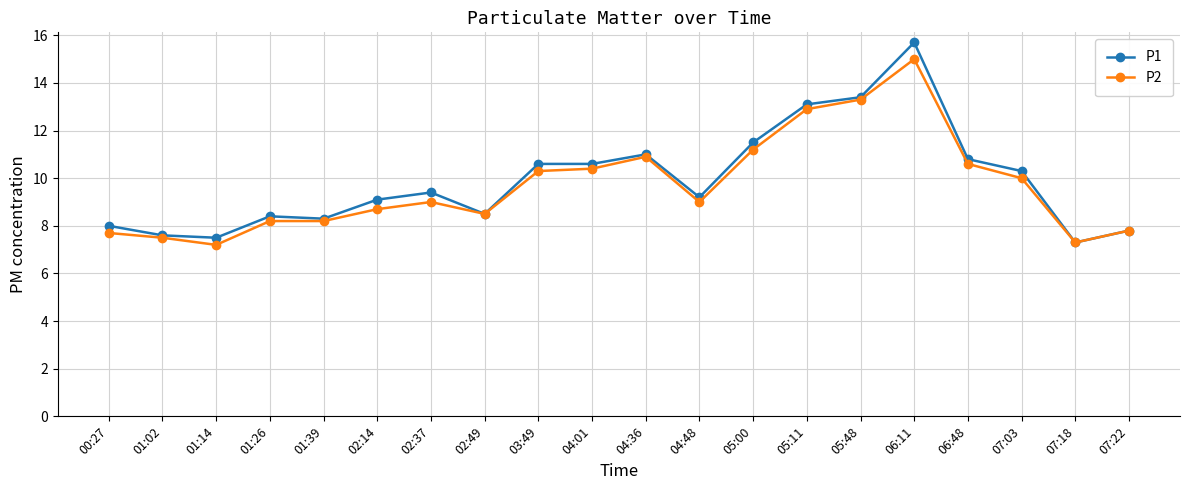

True or false: P2 has more than 0 points higher than both neighbors.

True